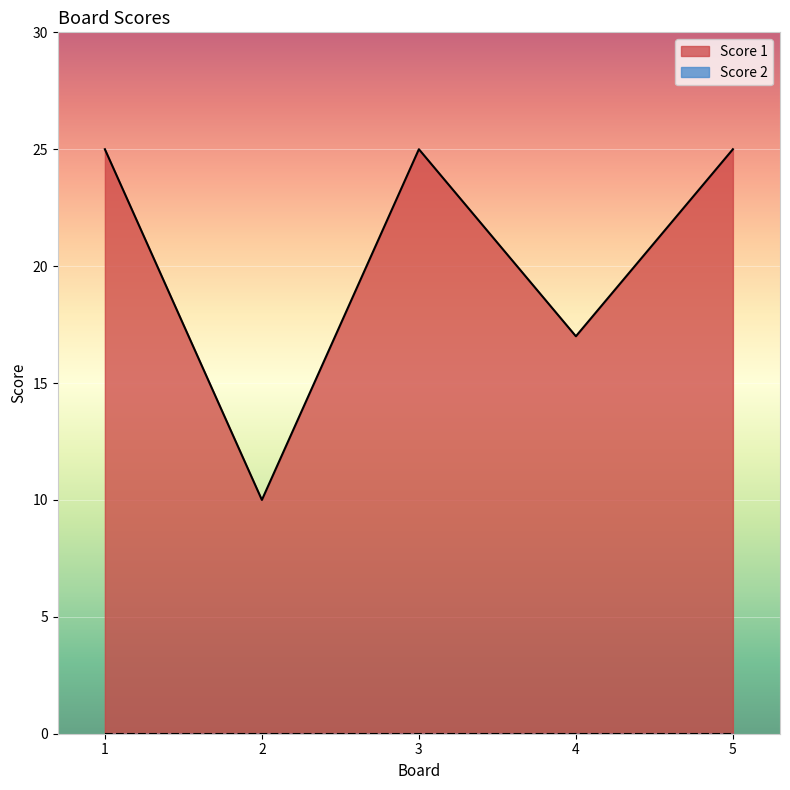

What is the ratio of the value at 1 to the value at 4?

1.5